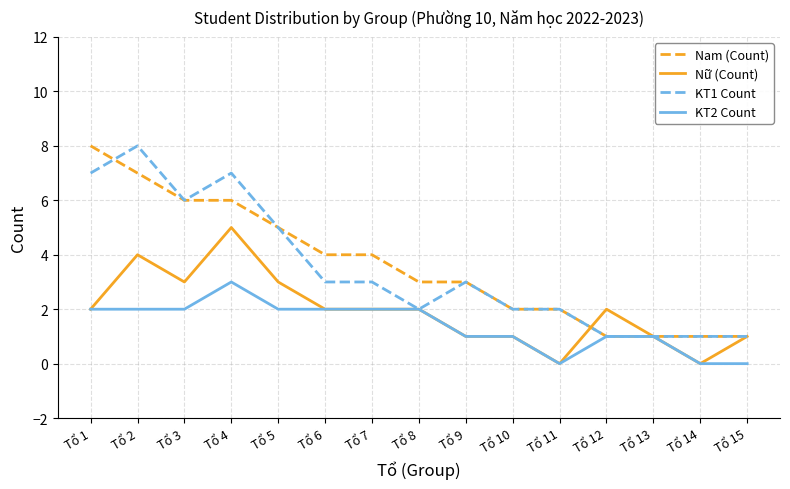

What is the maximum value shown in the chart?

8